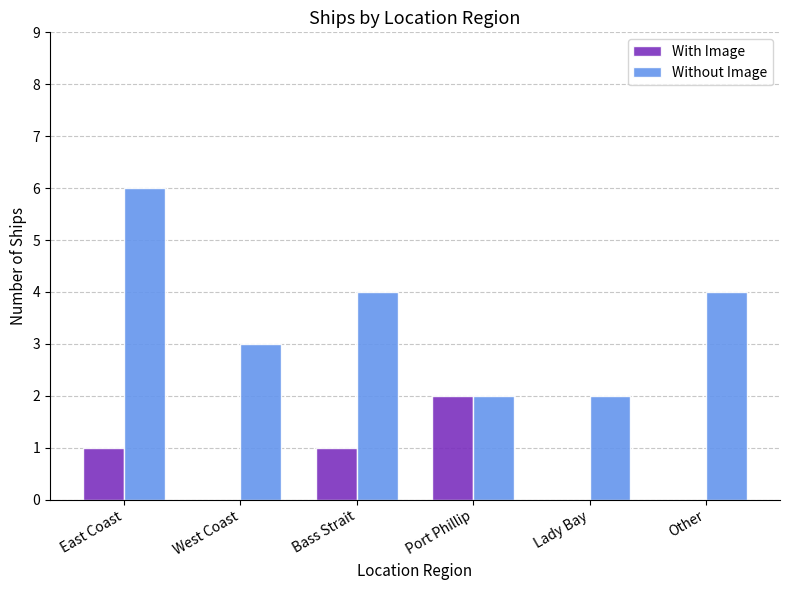

Is the value of Without Image at Port Phillip greater than the value of With Image at Bass Strait?

Yes